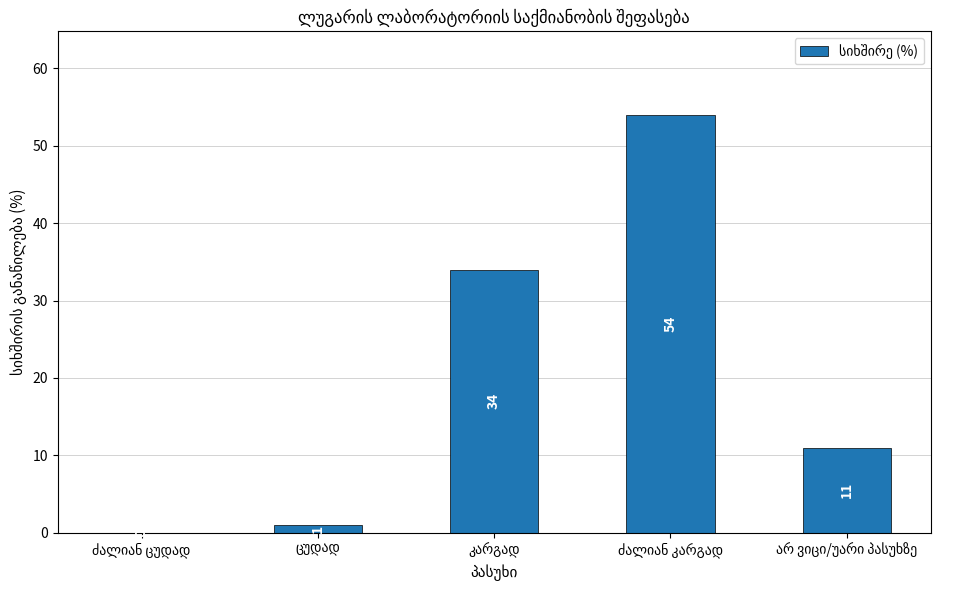

Reading left to right, extract all data points from this chart.

0	1	34	54	11